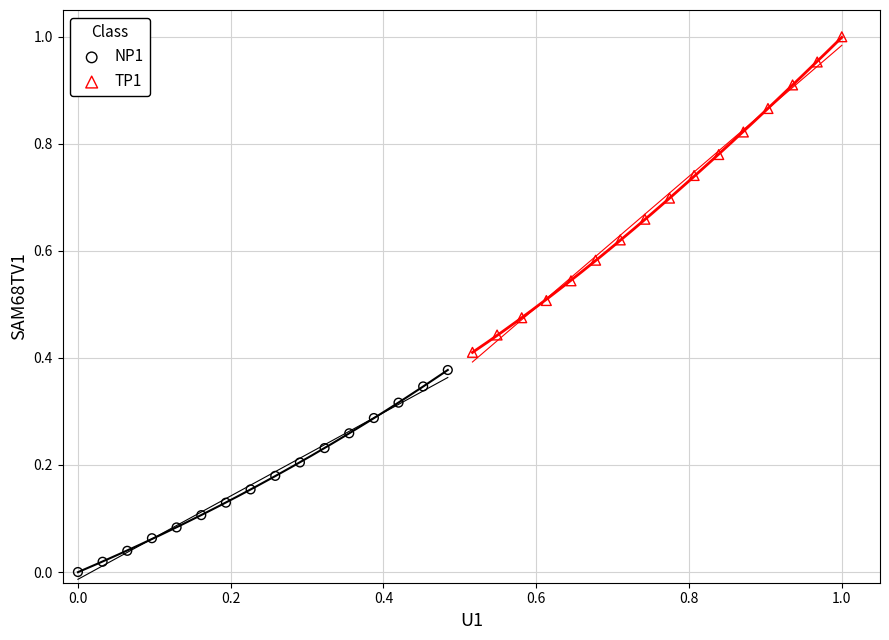

Which series reaches the maximum Y coordinate?

TP1